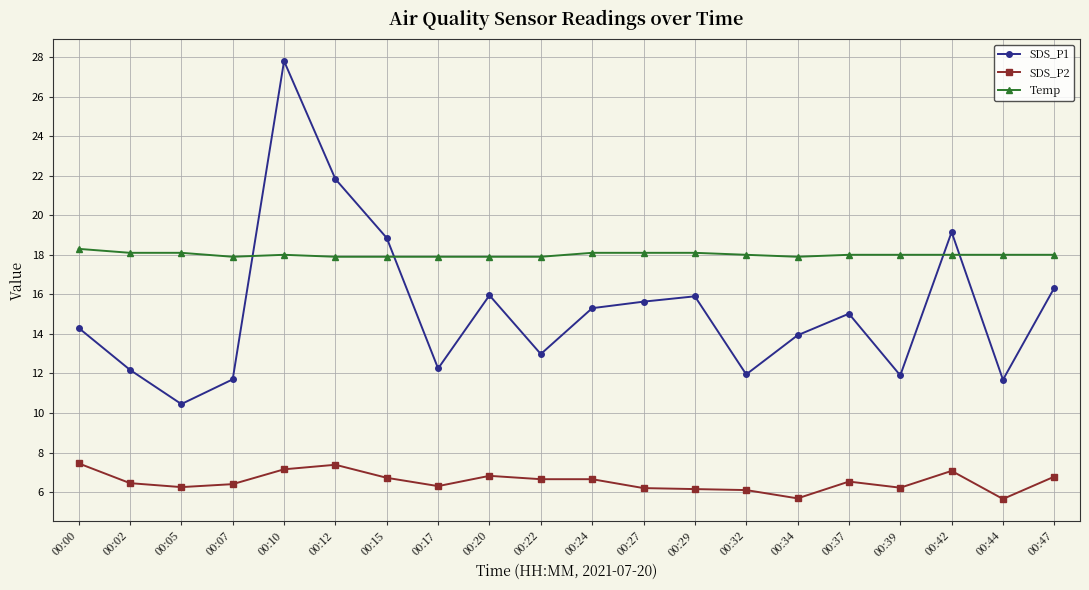

What is the difference between the maximum and minimum values in the Temp series?

0.4